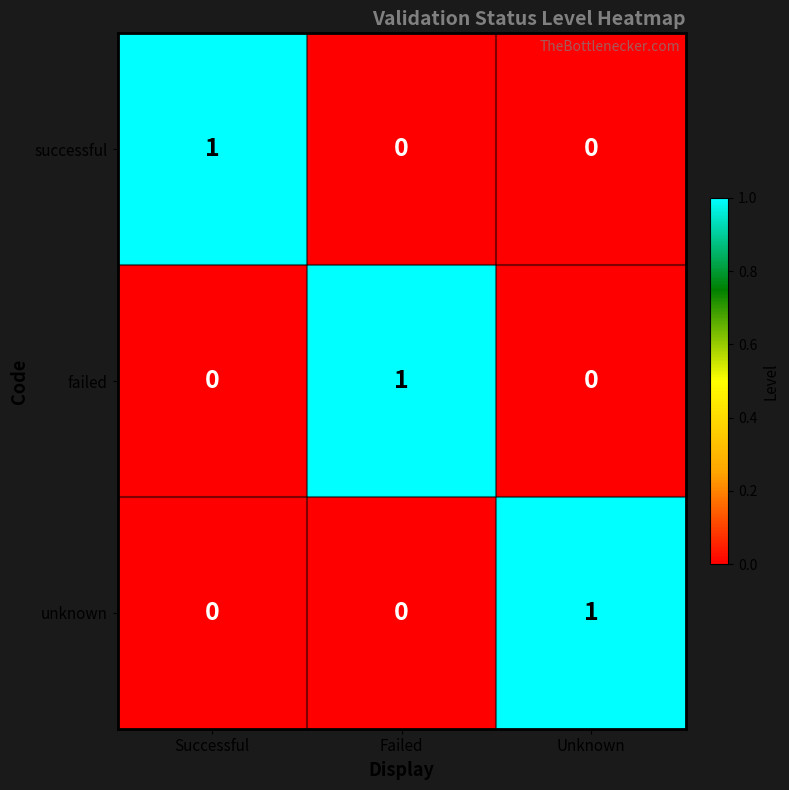

Is the value of unknown at Unknown greater than the value of successful at Failed?

Yes